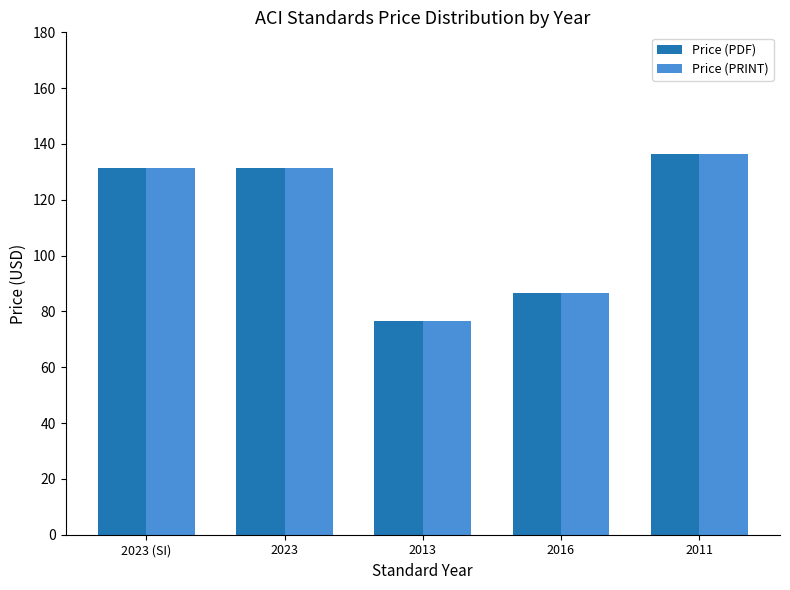

What is the label of the 2nd bar from the right?

2016